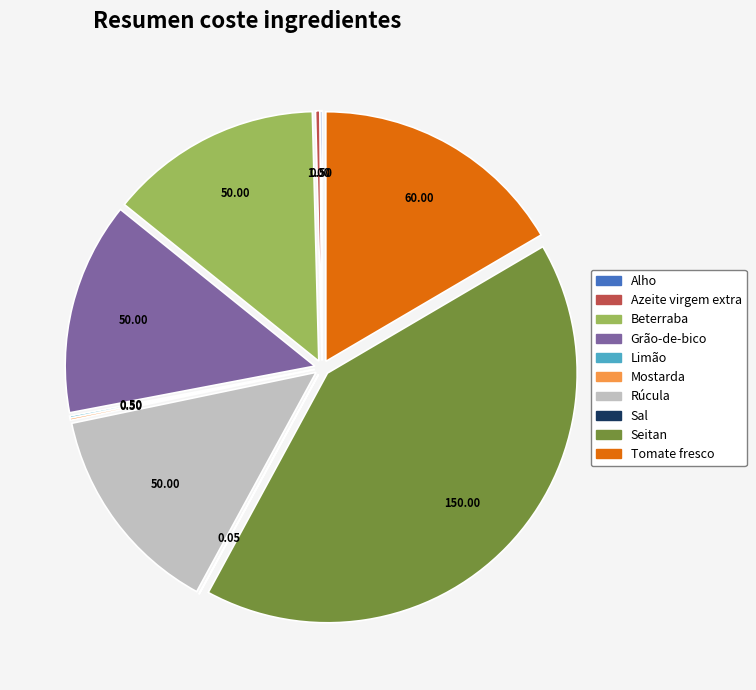

Is there any slice that represents more than half of the pie?

No